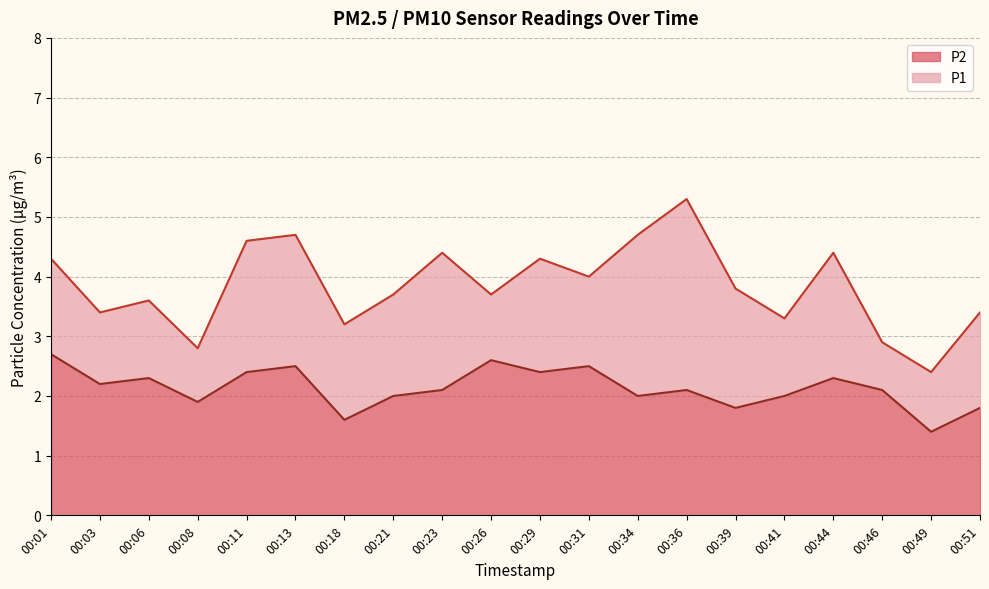

What are all the series names shown in the legend?

P2, P1